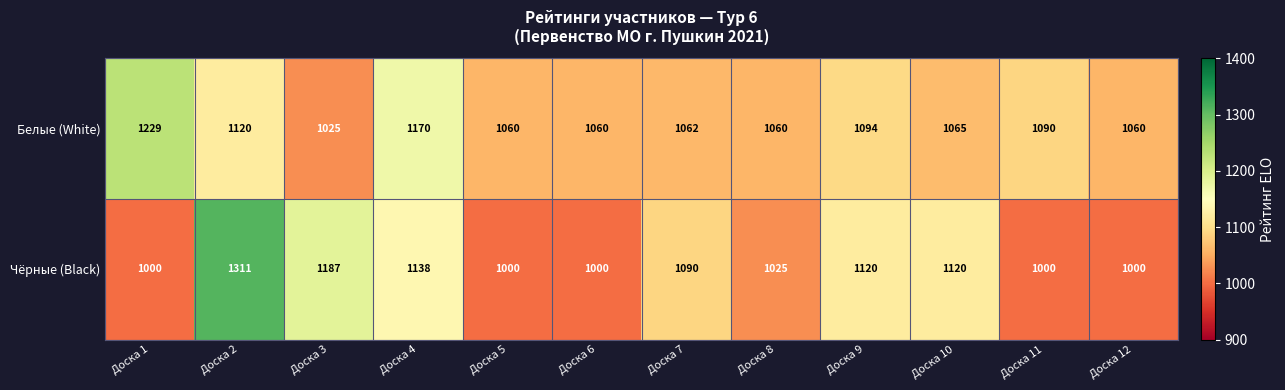

At how many categories does at least one series exceed 1010?

12